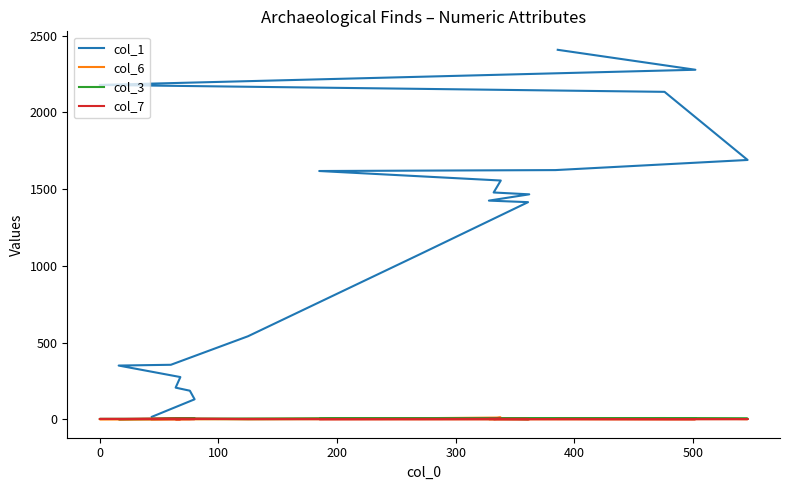

Is this an area chart (filled region under the line)?

No